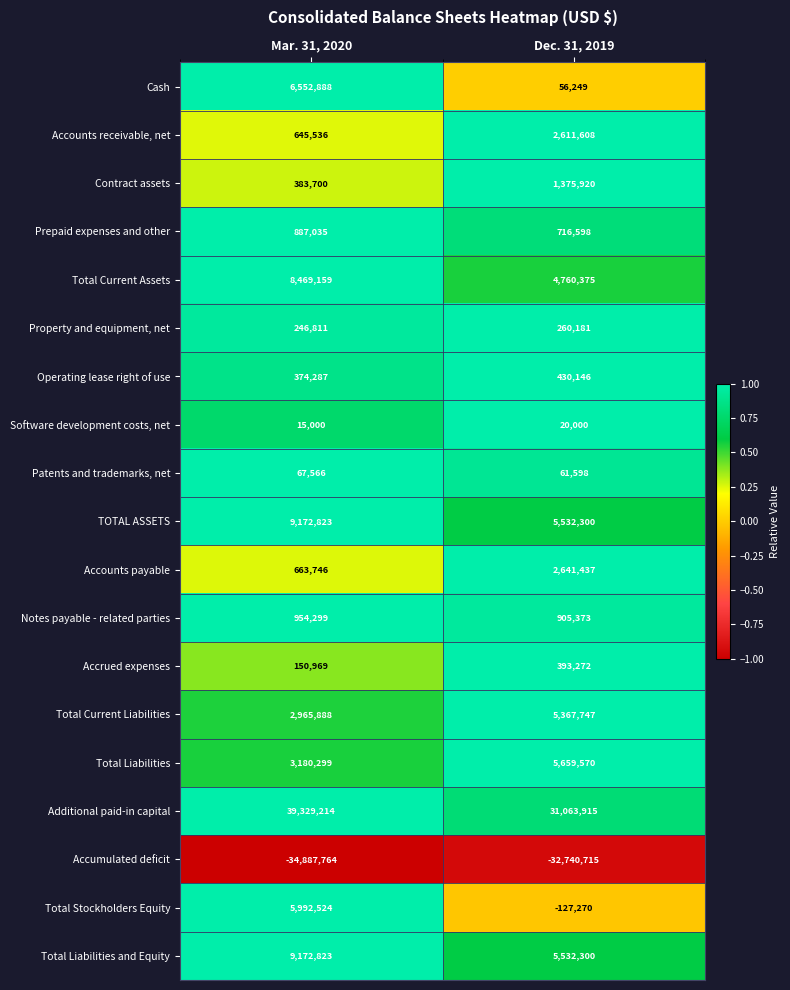

Read the Cash value at Dec. 31, 2019.

56249